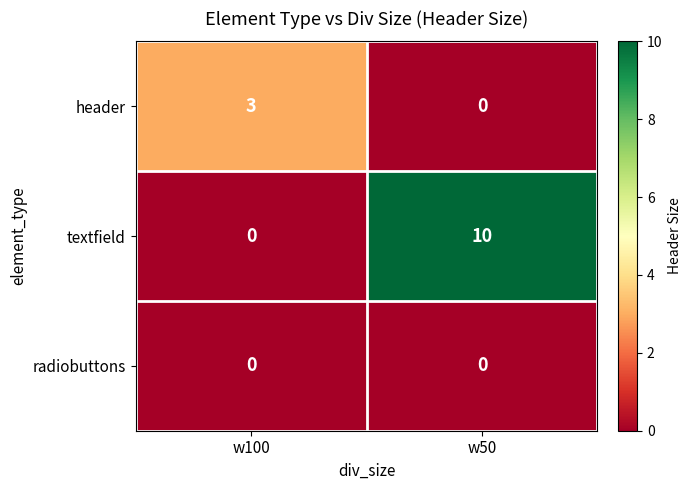

At which category is the sum across all series the highest?

w50